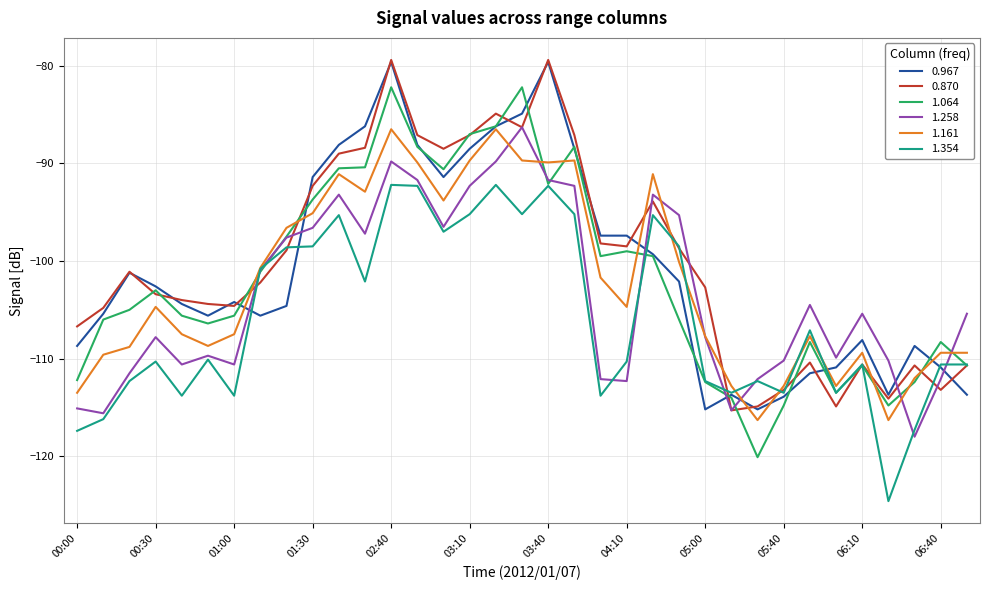

What is the minimum value for 1.354?

-124.6